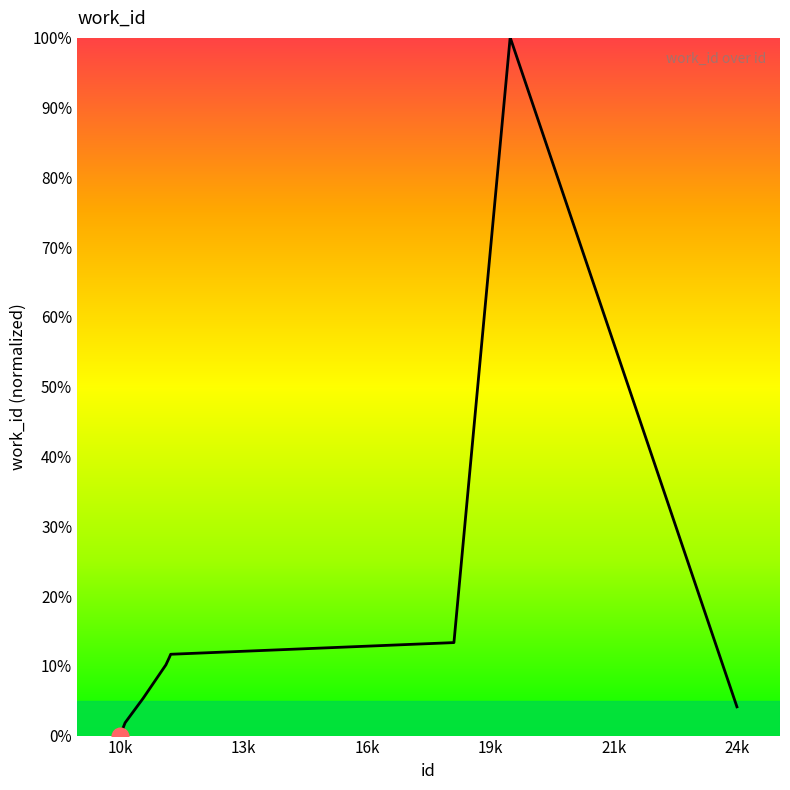

What is the difference between the maximum and minimum values?

100.0